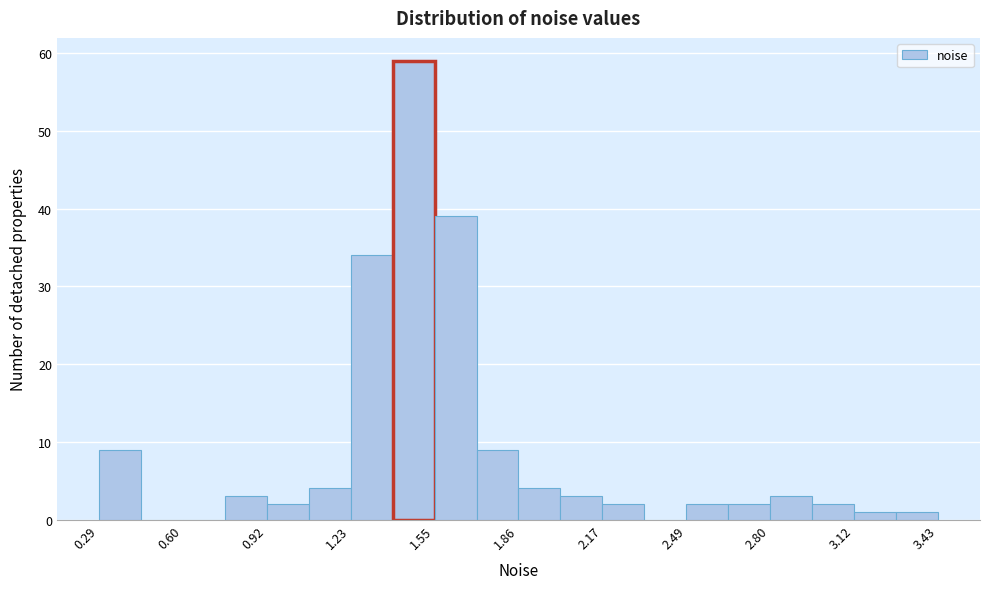

Around what value on the x-axis is the tallest bar? Give the approximate position of its centre, as read against the axis.

1.45